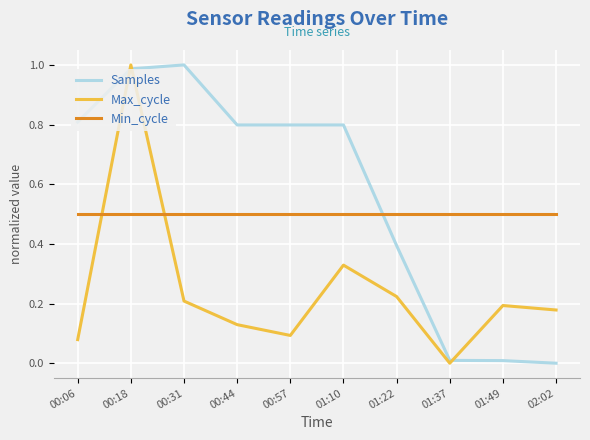

What position from the left is 00:57?

5